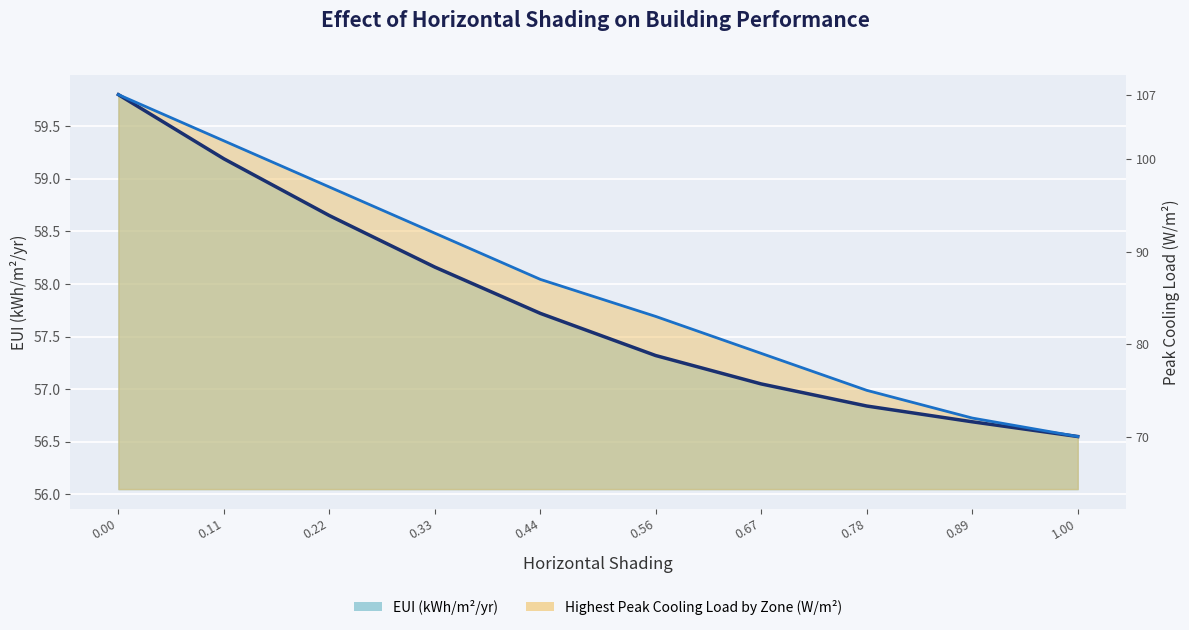

What is the difference between the EUI (kWh/m2/yr) values at 0.78 and 0.11?

2.3